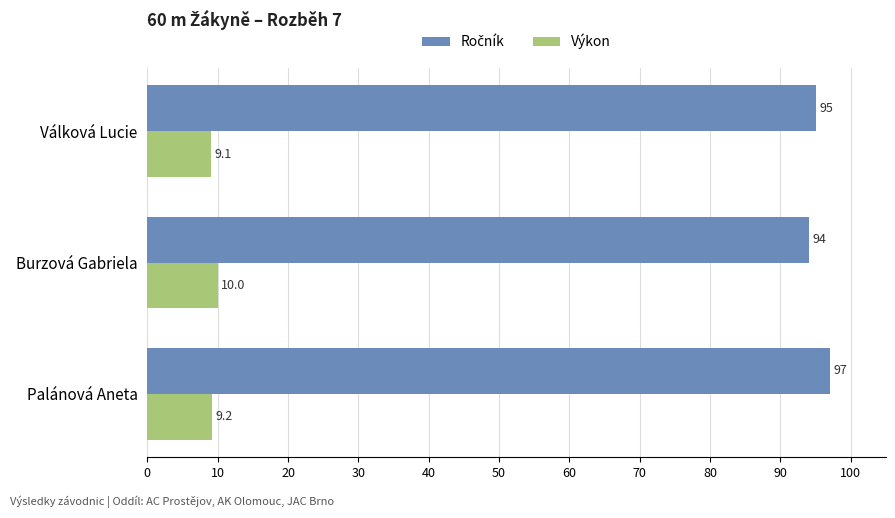

At how many categories does at least one series exceed 25?

3